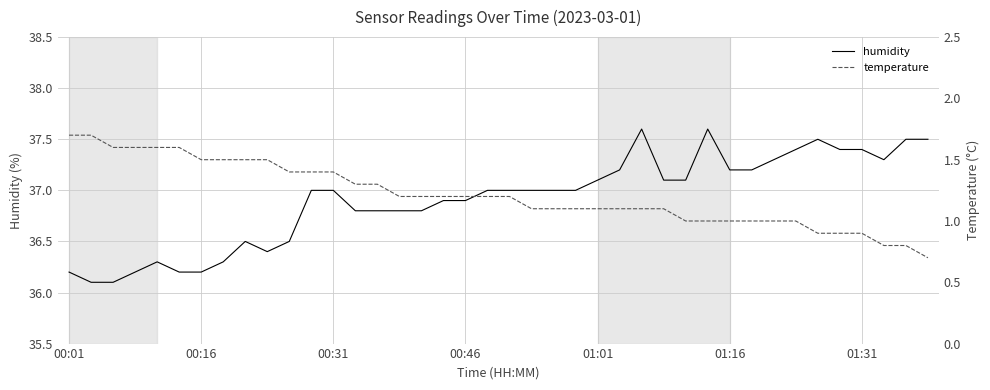

True or false: humidity has a value of 25.6 at 01:31.

False